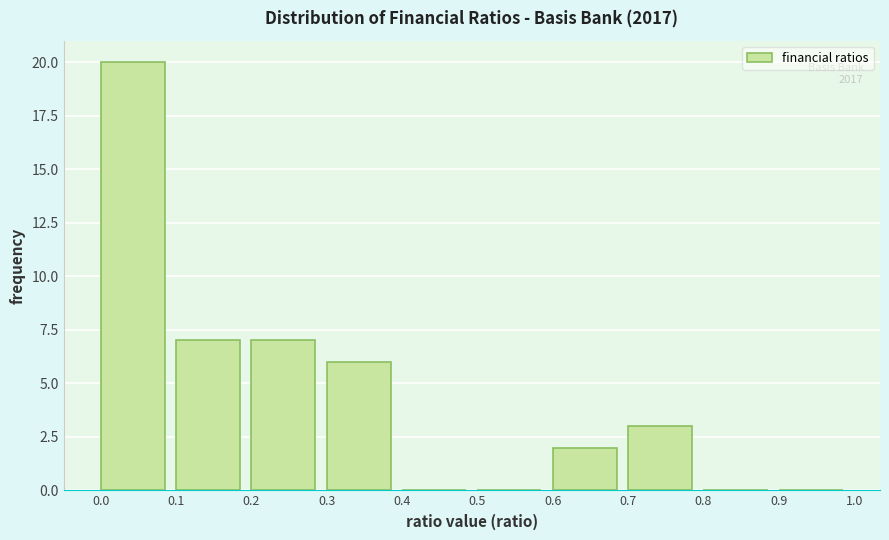

Which range on the x-axis has the tallest bar?

0.0 to 0.1